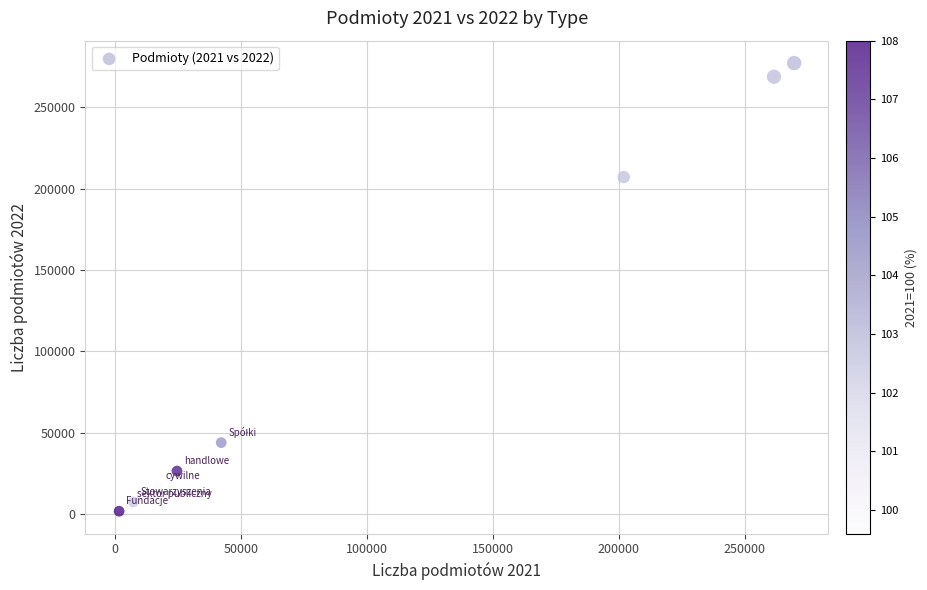

What Y value in the scatter plot is closest to 139545?

207235